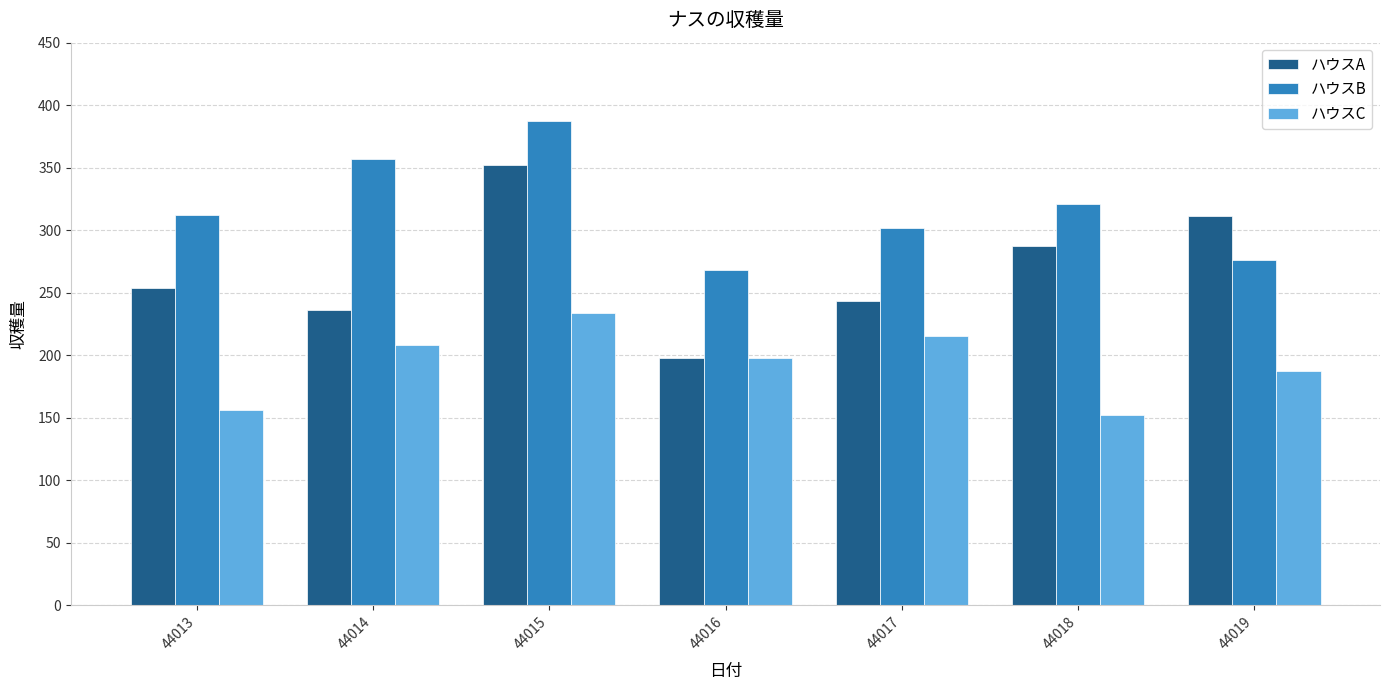

The ハウスA series shows 311 at 44019. True or false?

True